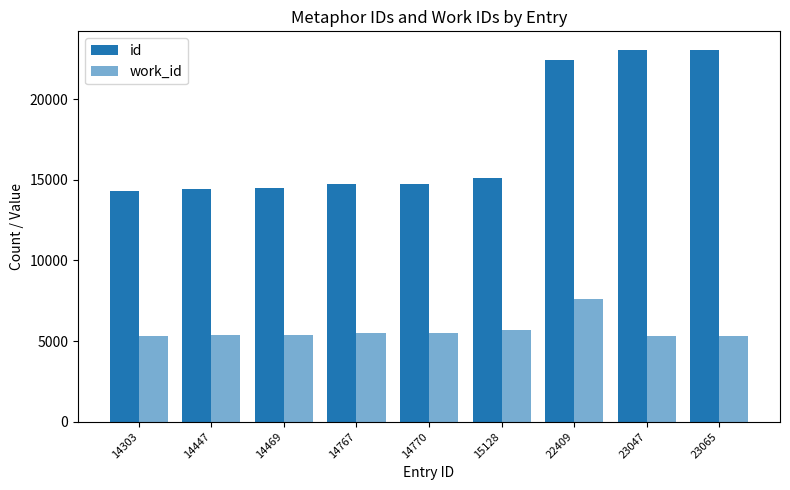

Which has a higher value, 23047 or 14770?

23047